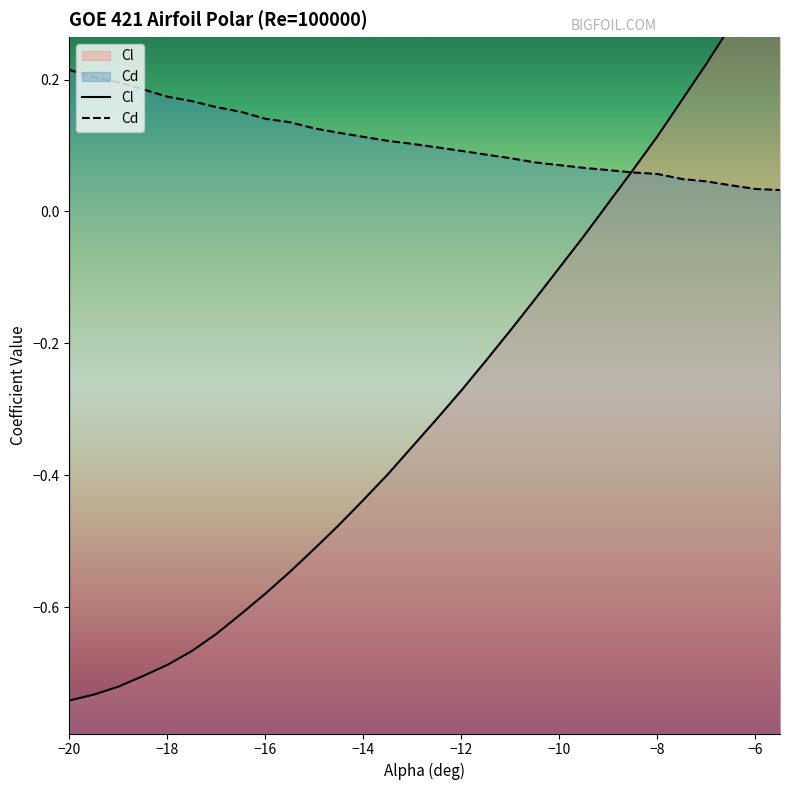

List the series in order of their peak value, highest first.

Cl, Cd